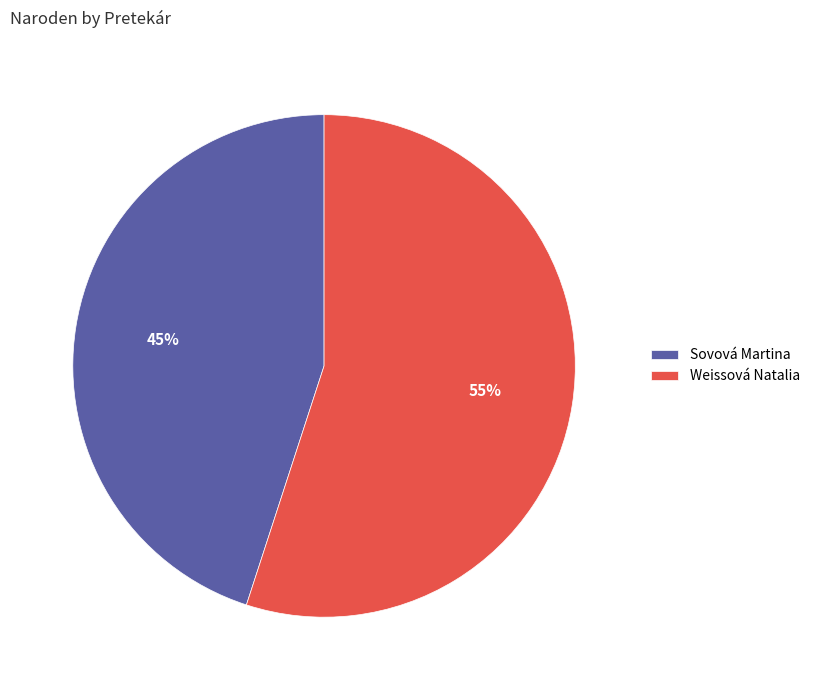

To the nearest percent, what portion does Sovová Martina represent?

45%